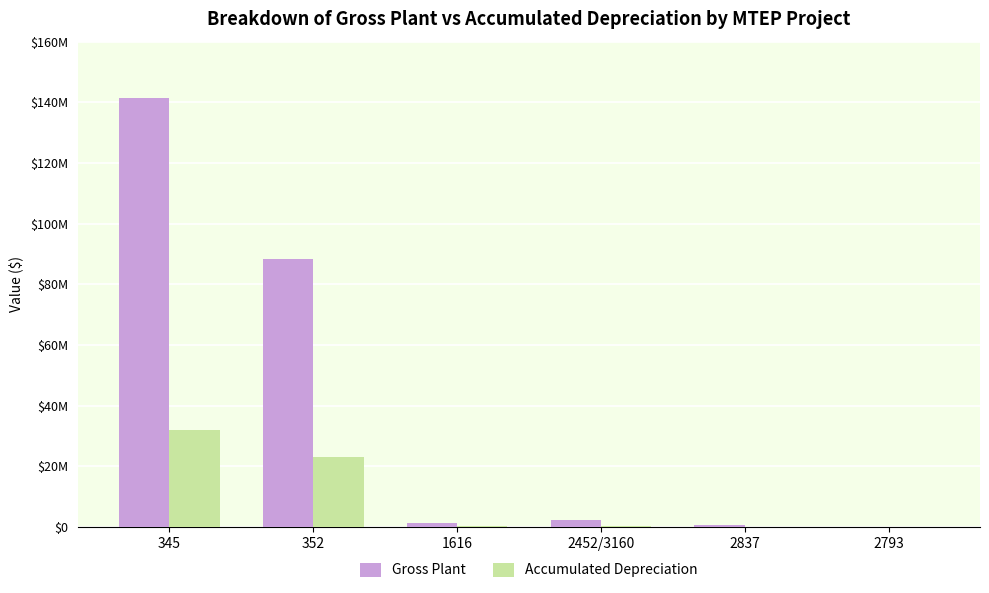

Which series has the widest spread of values?

Gross Plant